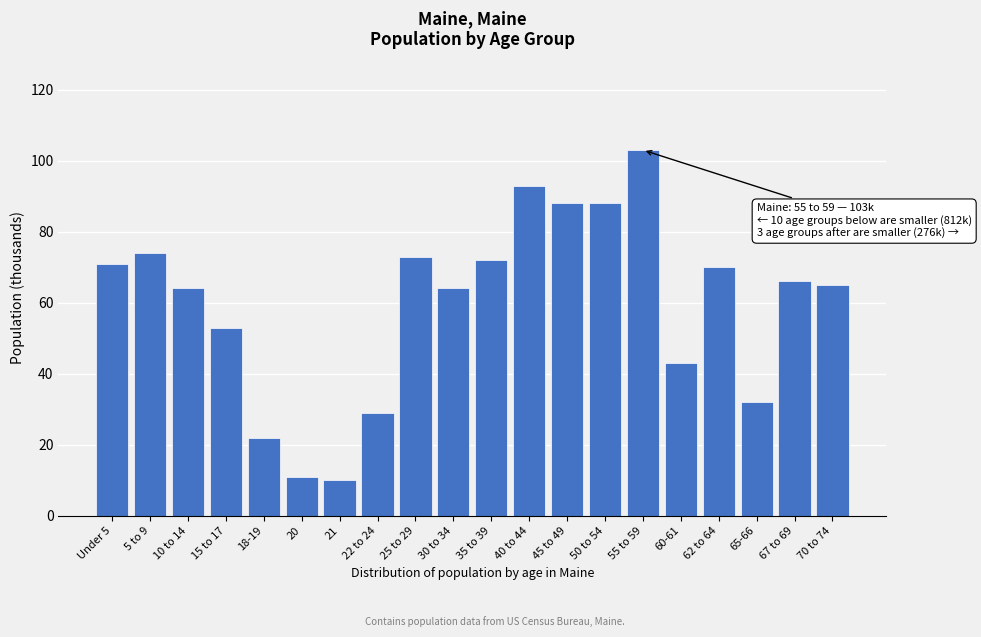

Reading left to right, what are all the values shown in this chart?

Under 5=71	5 to 9=74	10 to 14=64	15 to 17=53	18-19=22	20=11	21=10	22 to 24=29	25 to 29=73	30 to 34=64	35 to 39=72	40 to 44=93	45 to 49=88	50 to 54=88	55 to 59=103	60-61=43	62 to 64=70	65-66=32	67 to 69=66	70 to 74=65